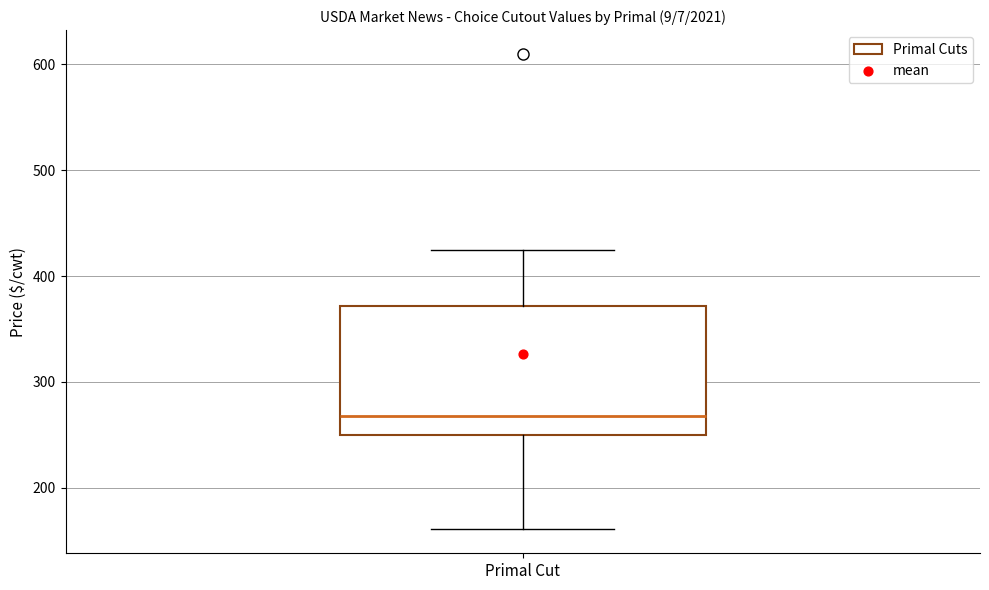

Transcribe this box plot: give where the median line is, the range the box spans, and where the two whiskers end, as read against the y-axis. The values are not printed on the chart, so give them approximately, as read against the axis.

median 270, box 250 to 370, whiskers 160 to 420